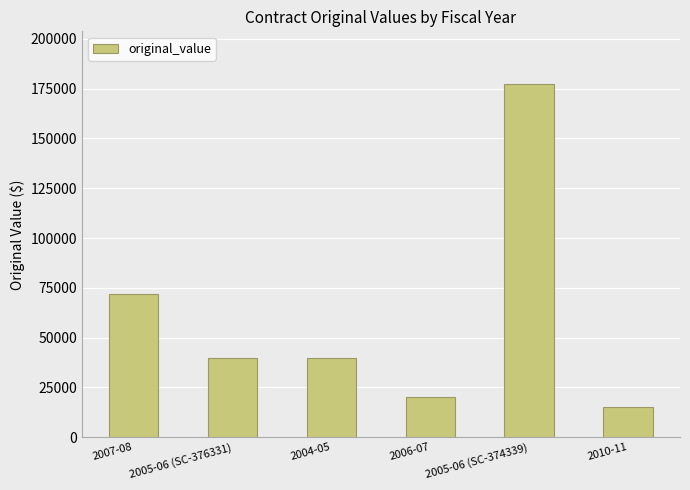

How many bars are there in total?

6